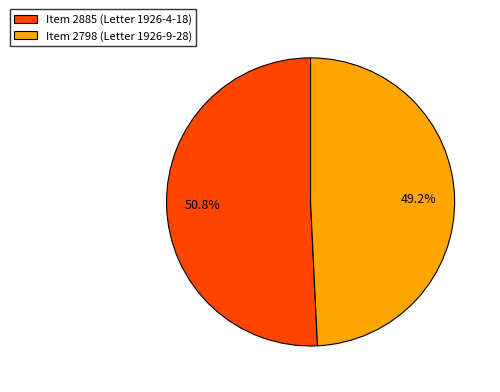

Which has a higher value, Item 2798 (Letter 1926-9-28) or Item 2885 (Letter 1926-4-18)?

Item 2885 (Letter 1926-4-18)